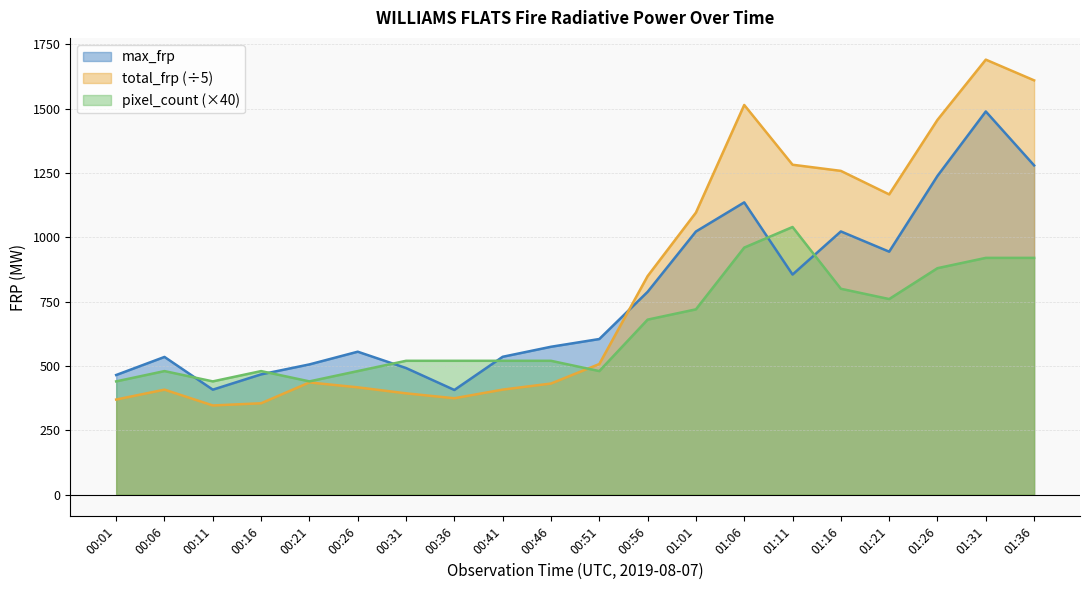

Which series has the largest range (max minus min)?

total_frp (÷5)